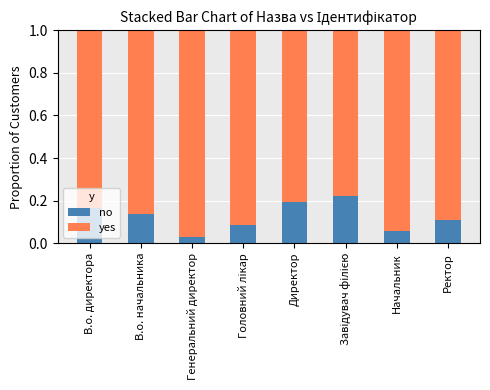

Count the no values in the range 0 to 1.

8